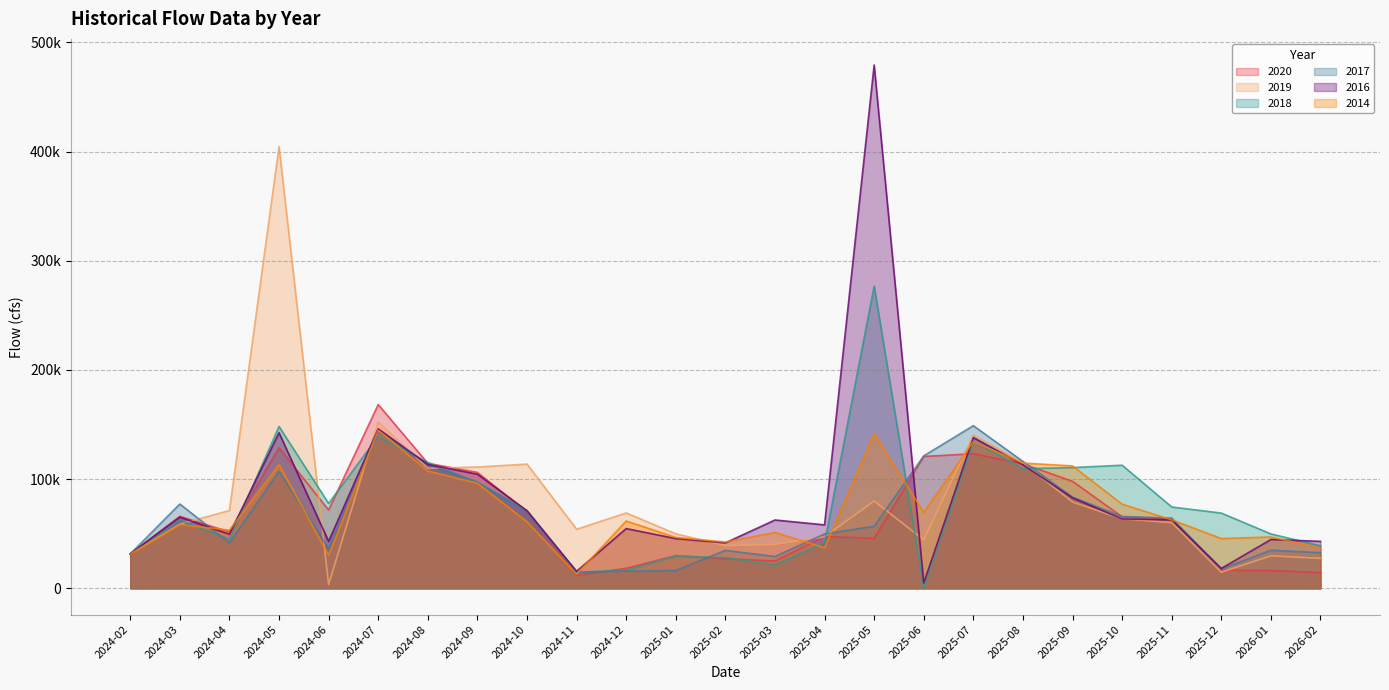

At which label does 2019 first exceed 60260?

2024-04